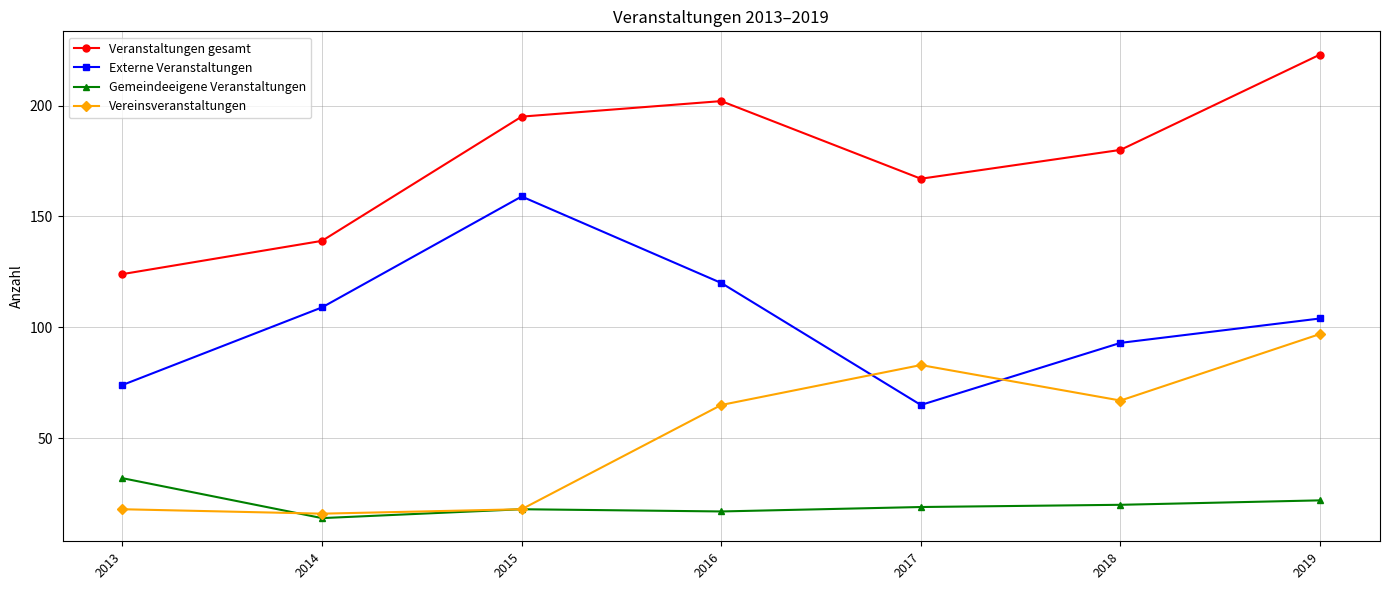

Rank the series by their average value, from highest to lowest.

Veranstaltungen gesamt, Externe Veranstaltungen, Vereinsveranstaltungen, Gemeindeeigene Veranstaltungen